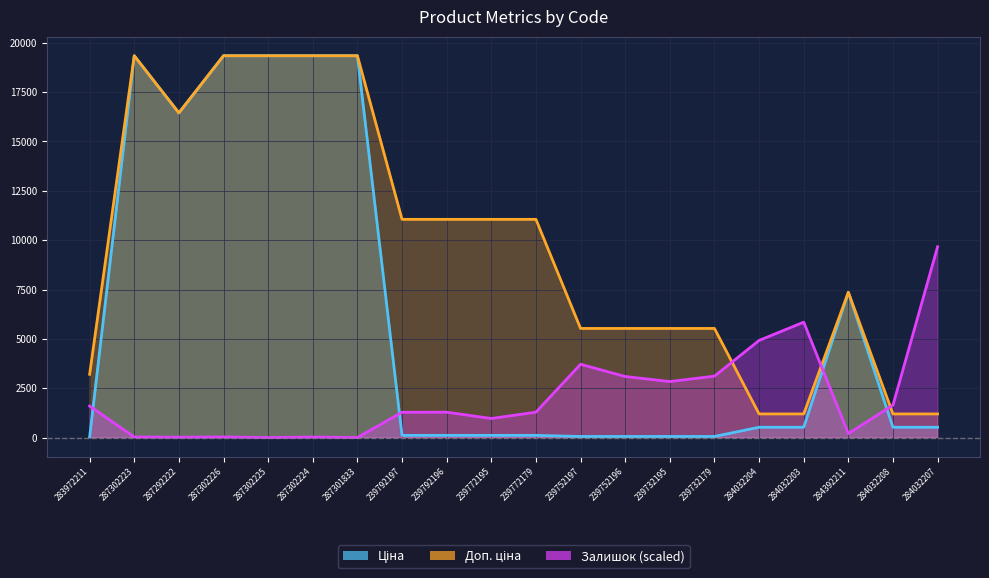

What is the difference between the highest and lowest values at 284032203?

5324.1